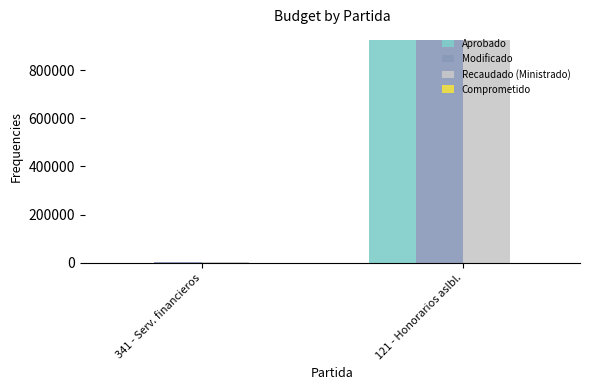

The Modificado series shows 922733.0 at 121 - Honorarios aslbl.. True or false?

True